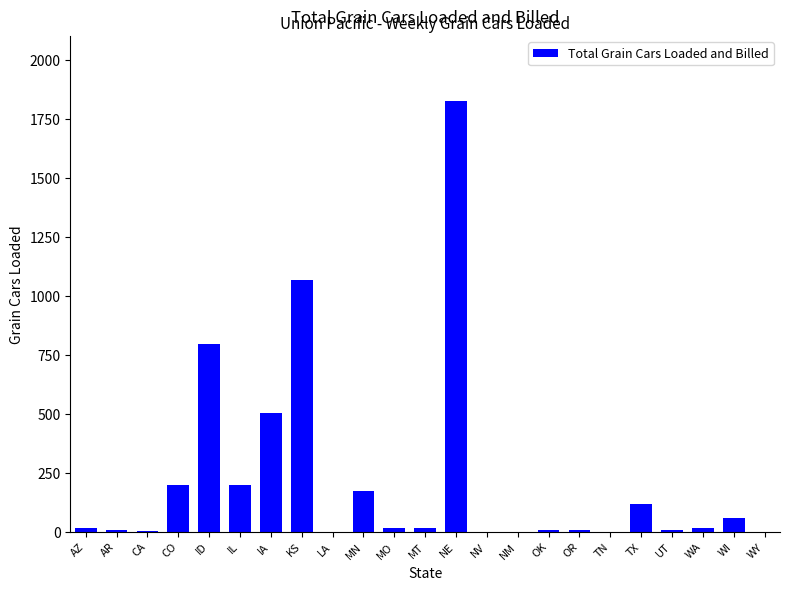

True or false: the data shows 198 at CO.

True